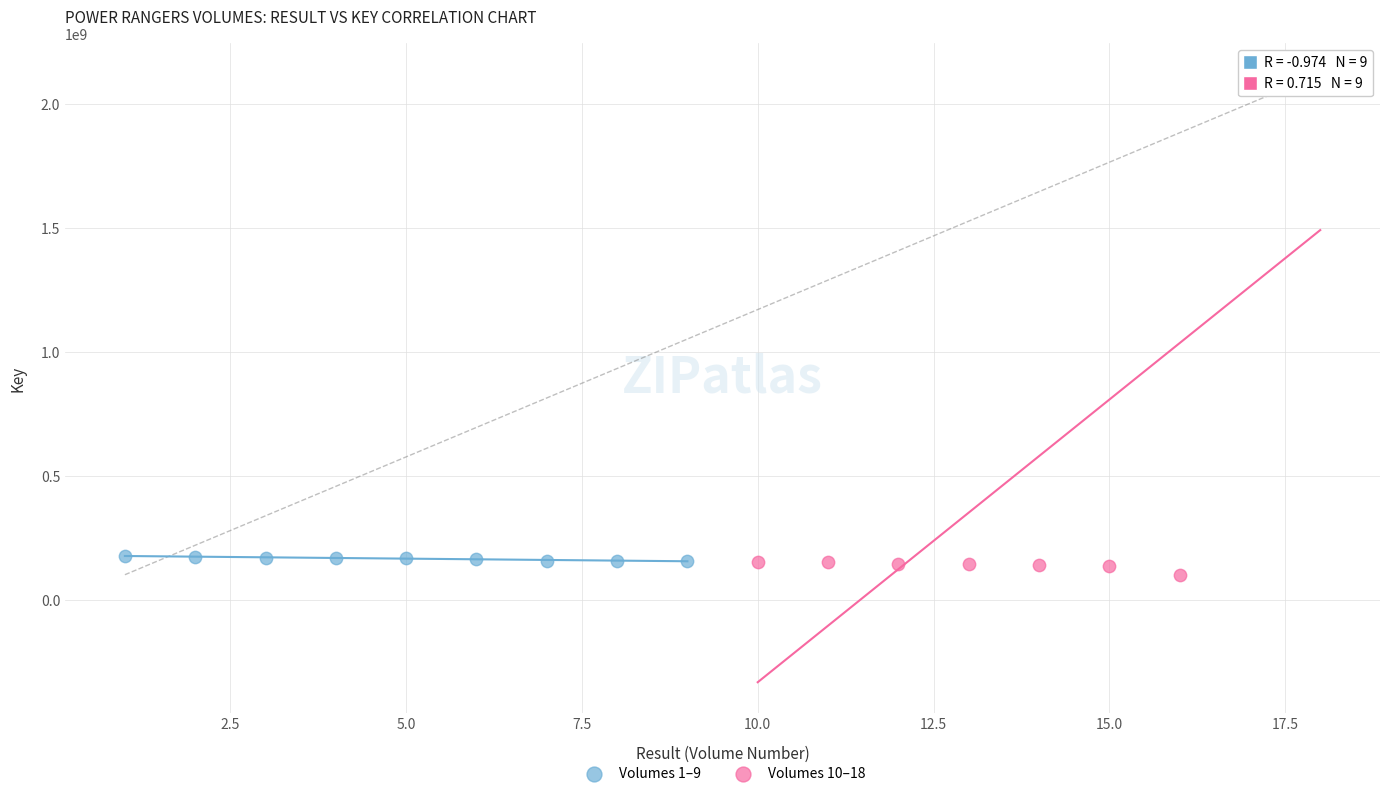

Which series reaches the maximum Y coordinate?

Volumes 10–18